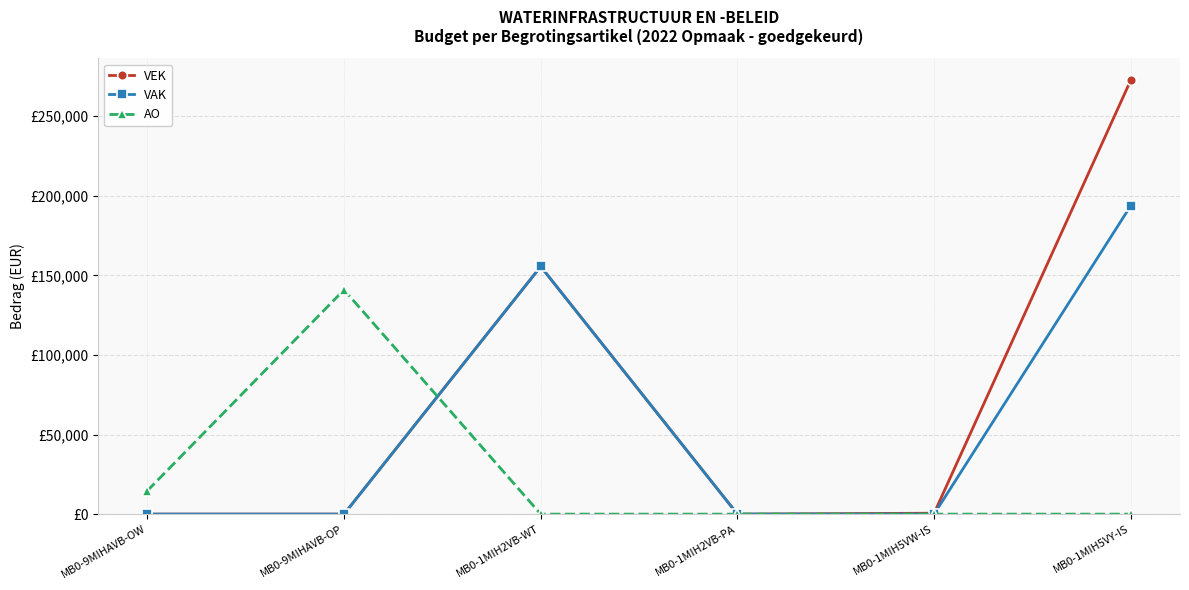

At MB0-9MIHAVB-OW, list the series in order from smallest to largest.

VEK, VAK, AO